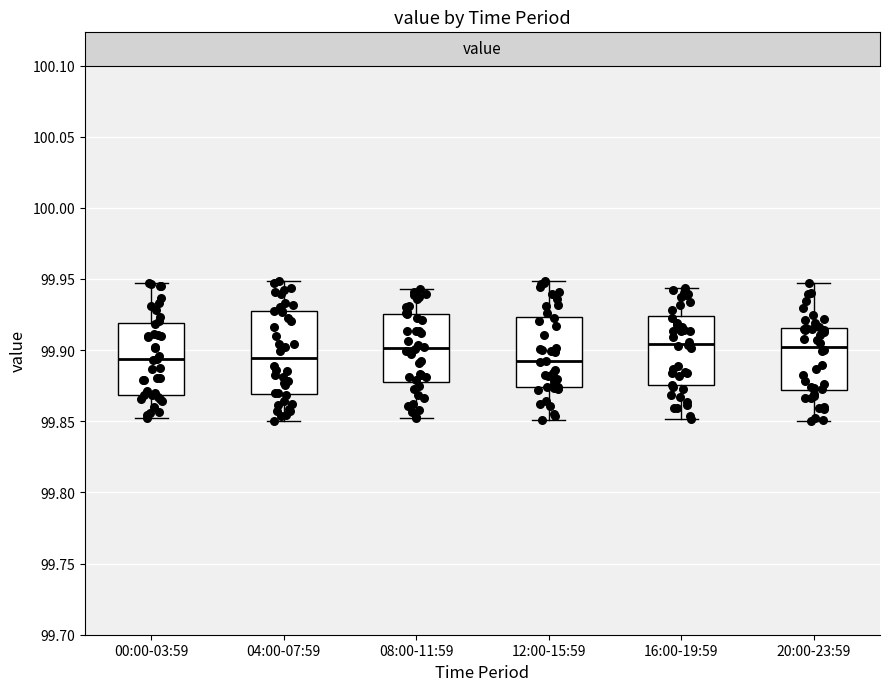

Where does the lower whisker of the box for 08:00-11:59 end on the y-axis? The values are not printed on the chart, so give them approximately, as read against the axis.

99.855